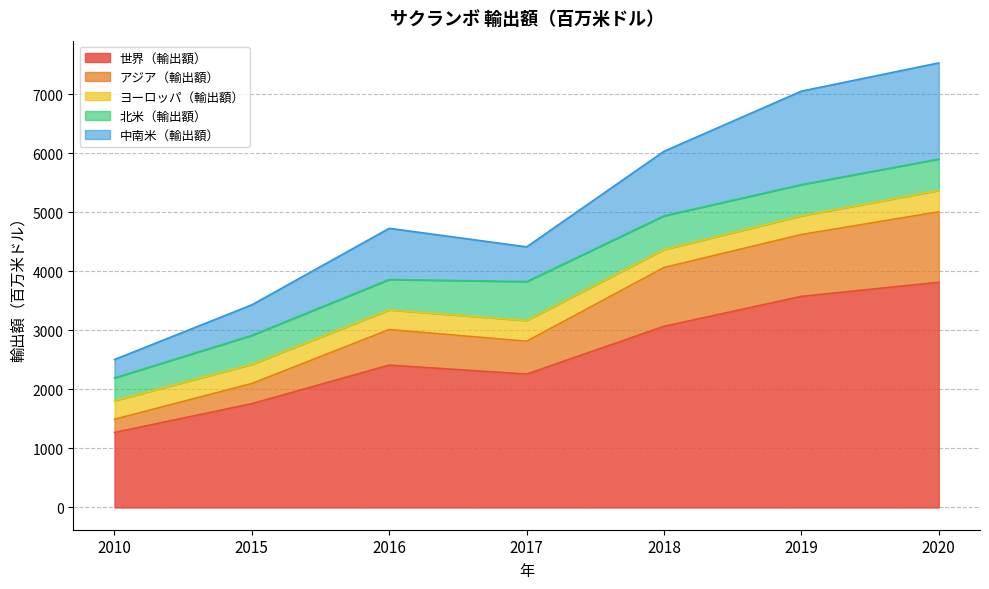

Where is the first local minimum for 世界（輸出額）?

2017